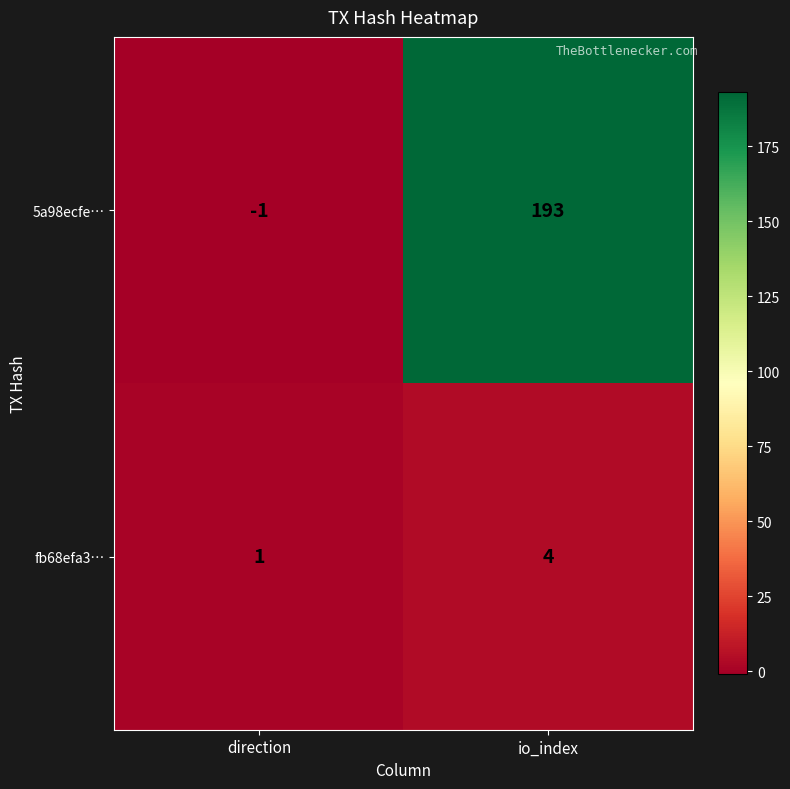

Rank the series by their maximum value, from highest to lowest.

5a98ecfe…, fb68efa3…